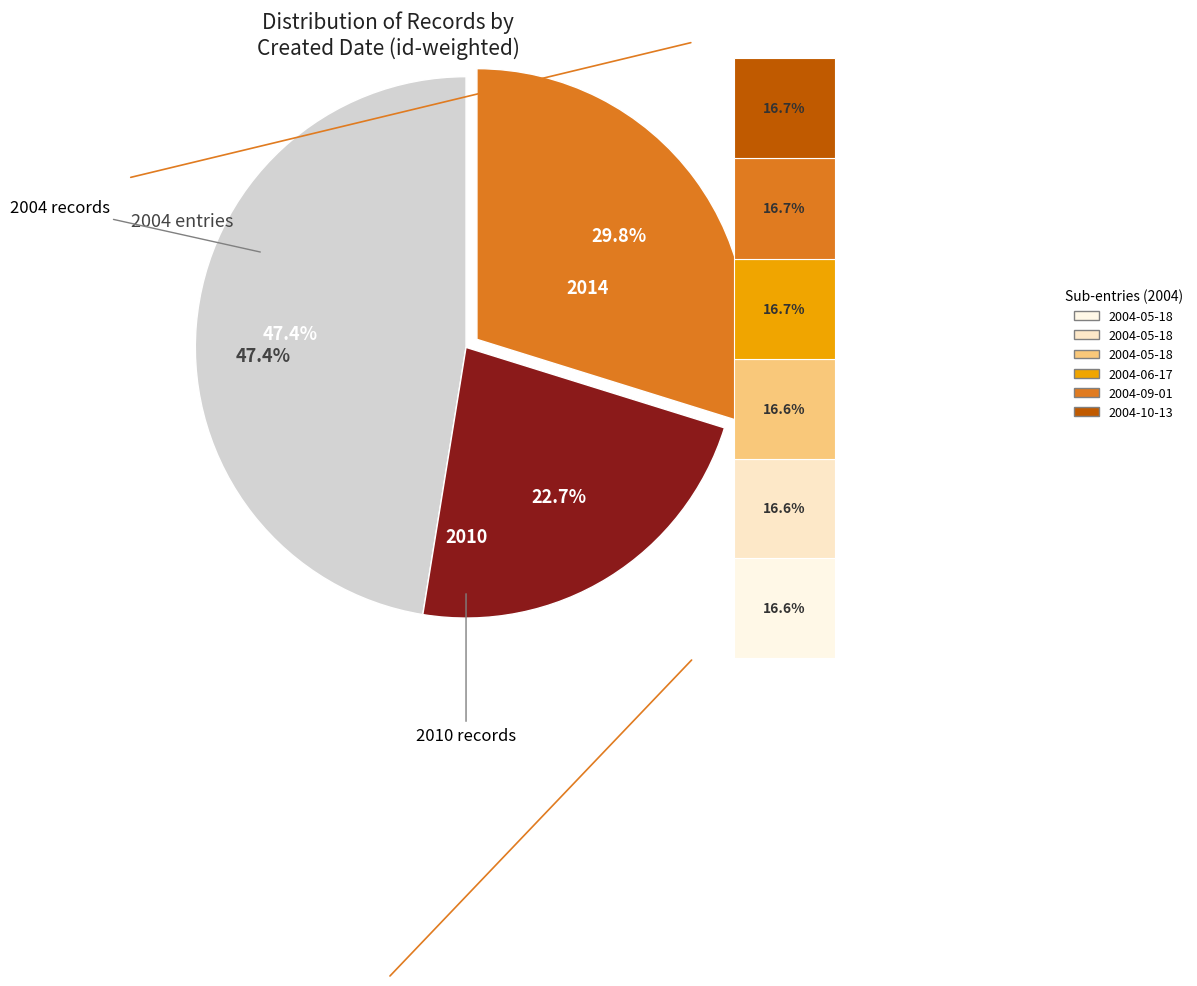

What percentage is NOT represented by 2004-10-13?

92.1%